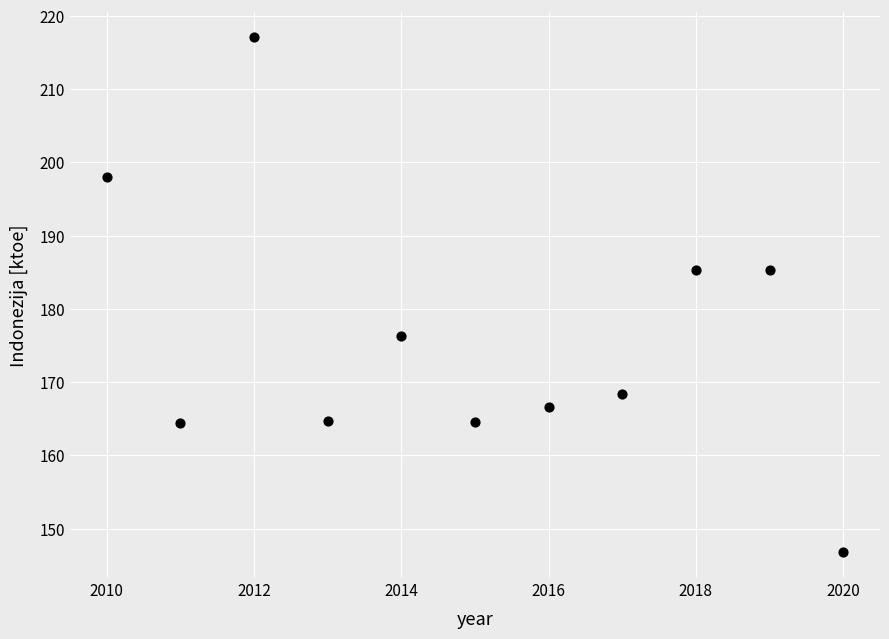

What is the average X value?

2015.0